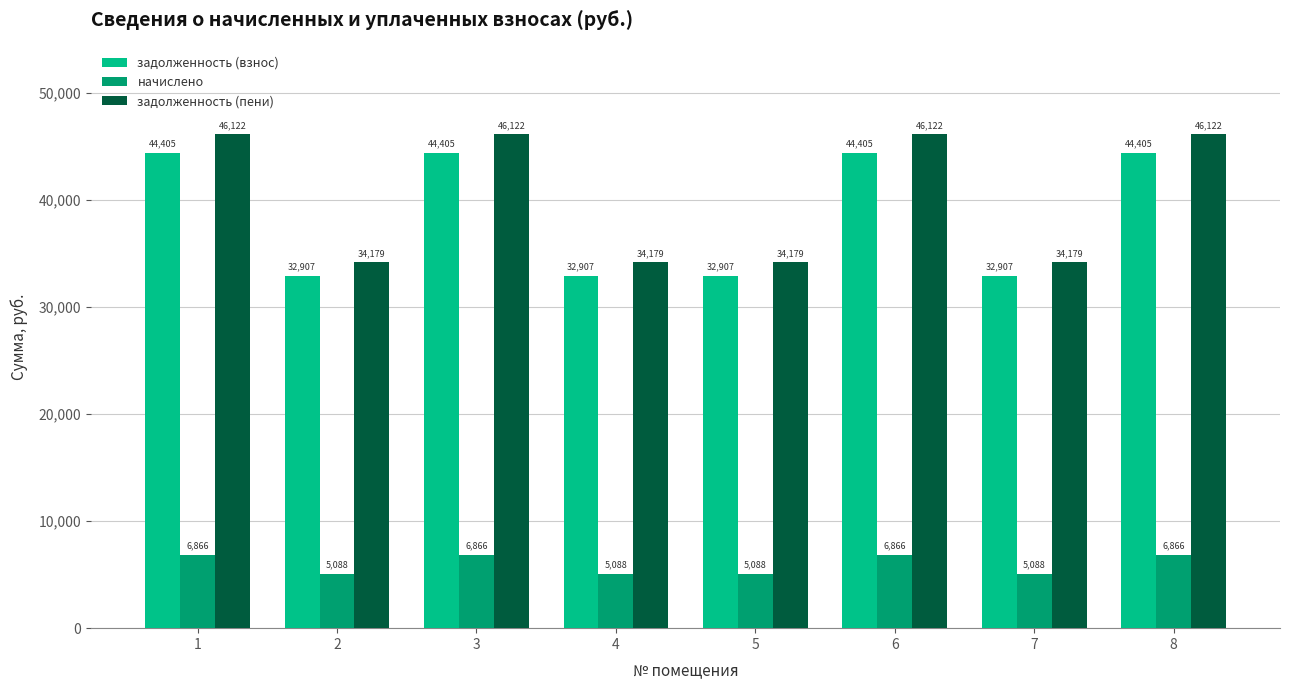

Which series has the largest total across all categories?

задолженность (пени)